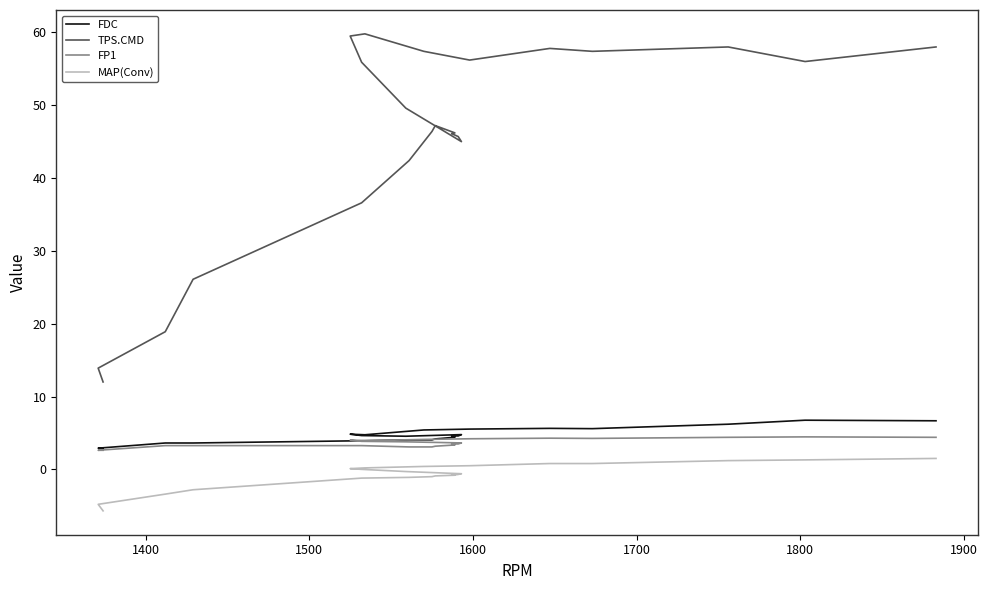

List the series in order of their peak value, highest first.

TPS.CMD, FDC, FP1, MAP(Conv)